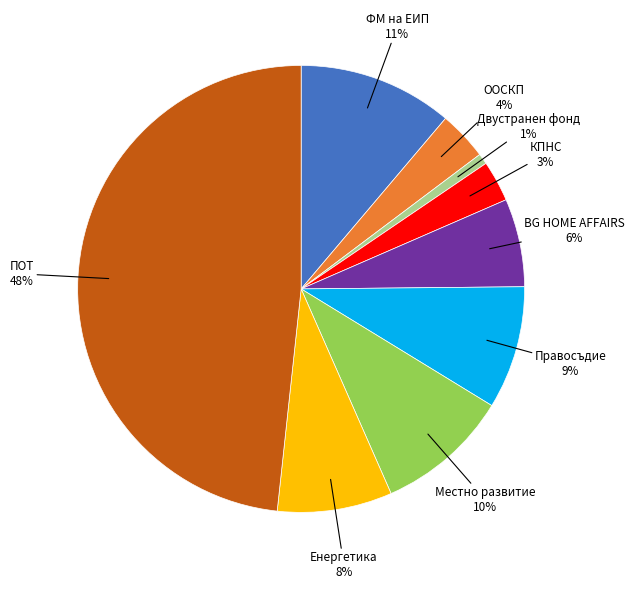

What is the ratio of the value at Двустранен фонд to the value at Правосъдие?

0.1